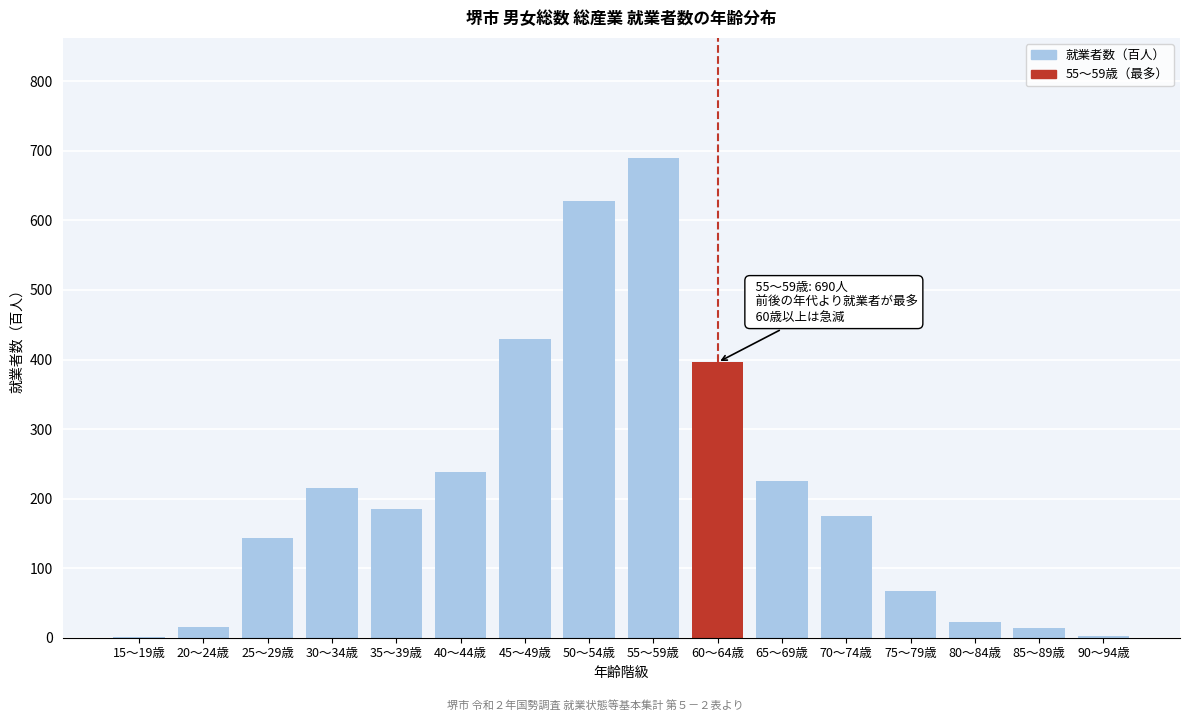

What value does the data have at 80～84歳?

23